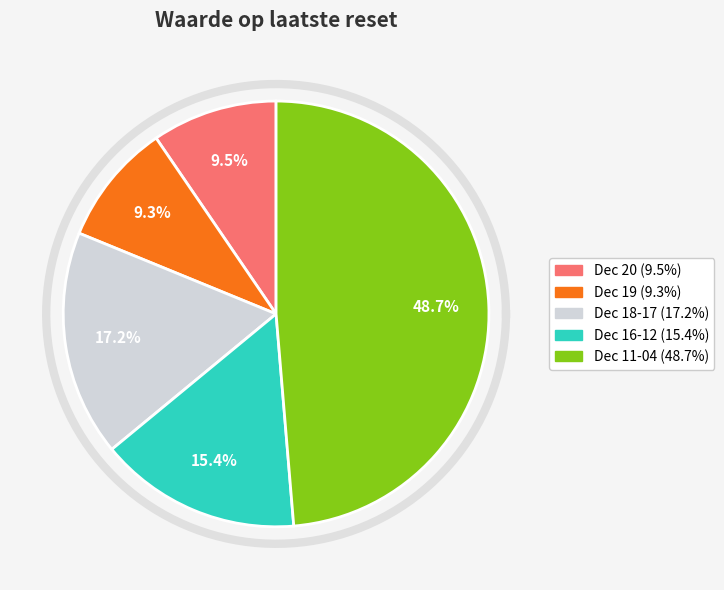

Does any single category account for the majority?

No